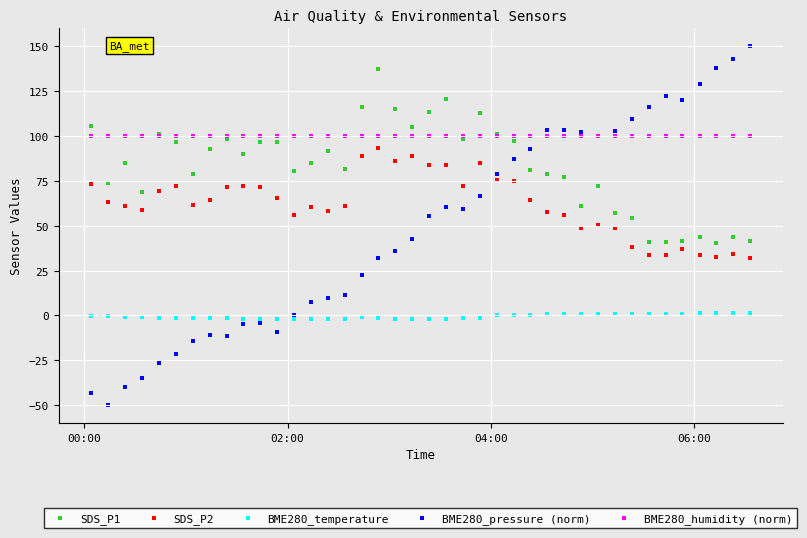

Which series reaches the maximum Y coordinate?

BME280_pressure (norm)